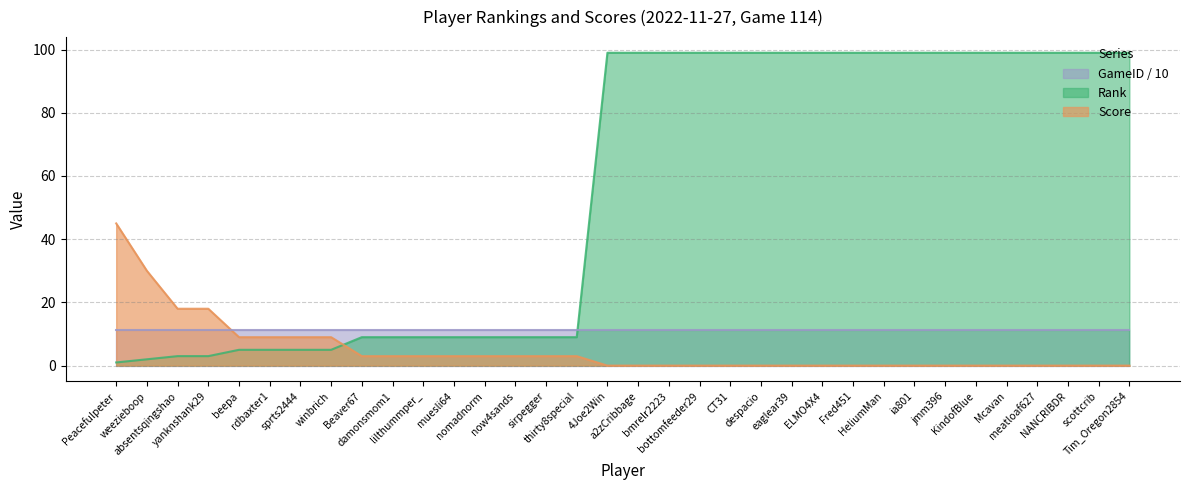

What position from the right is sprts2444?

28